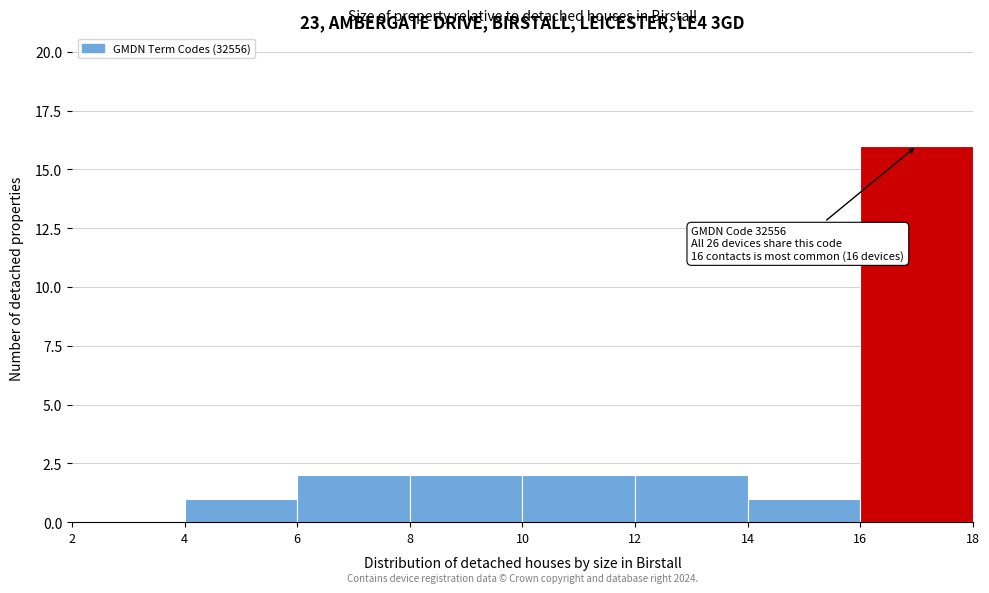

Over which range of the x-axis is the bar tallest?

16 to 18